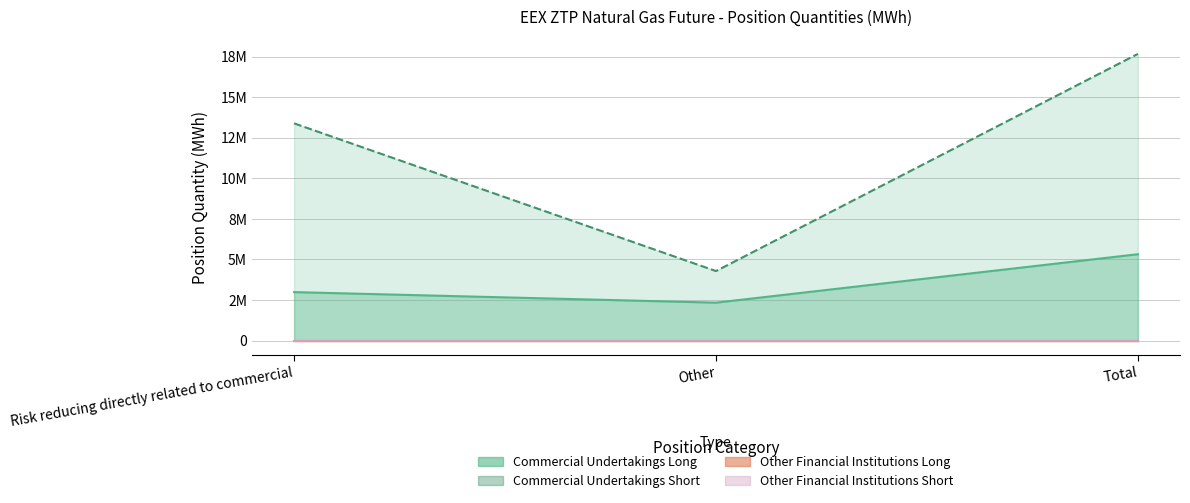

Which has a higher value, Other or Total?

Total